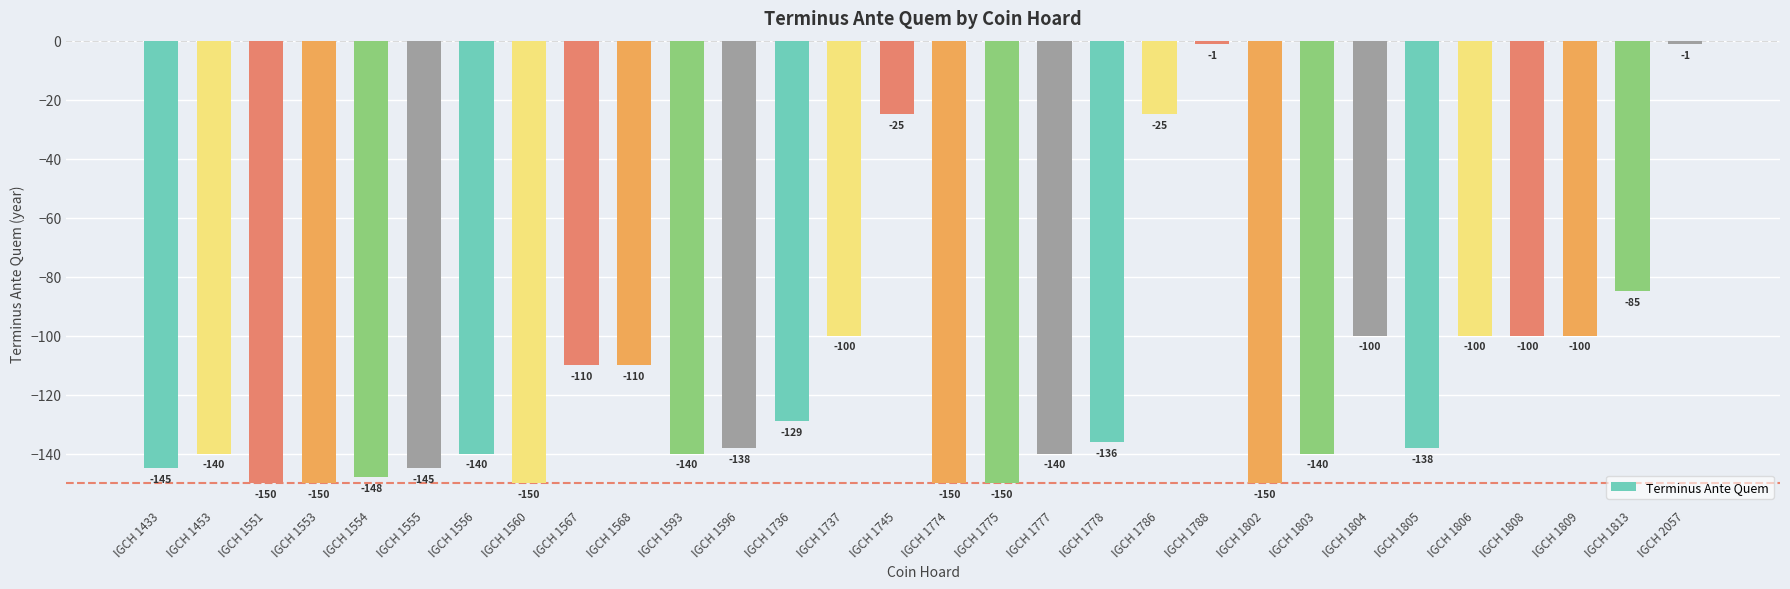

Is it true that the value at IGCH 1433 is -145?

True